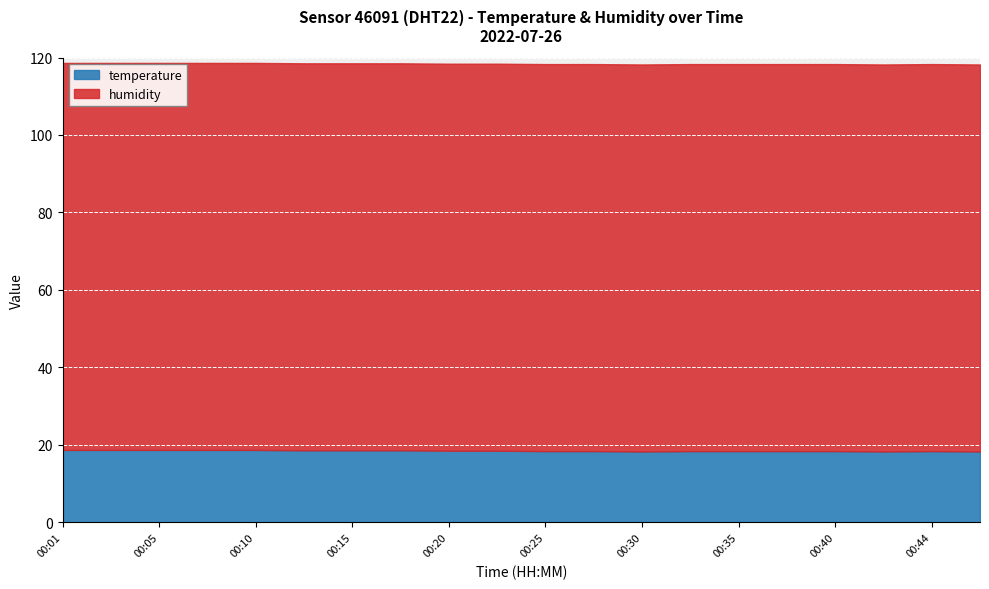

Rank the categories by humidity value from highest to lowest.

00:01, 00:03, 00:05, 00:08, 00:10, 00:13, 00:15, 00:18, 00:20, 00:23, 00:25, 00:27, 00:30, 00:32, 00:35, 00:37, 00:40, 00:42, 00:44, 00:47